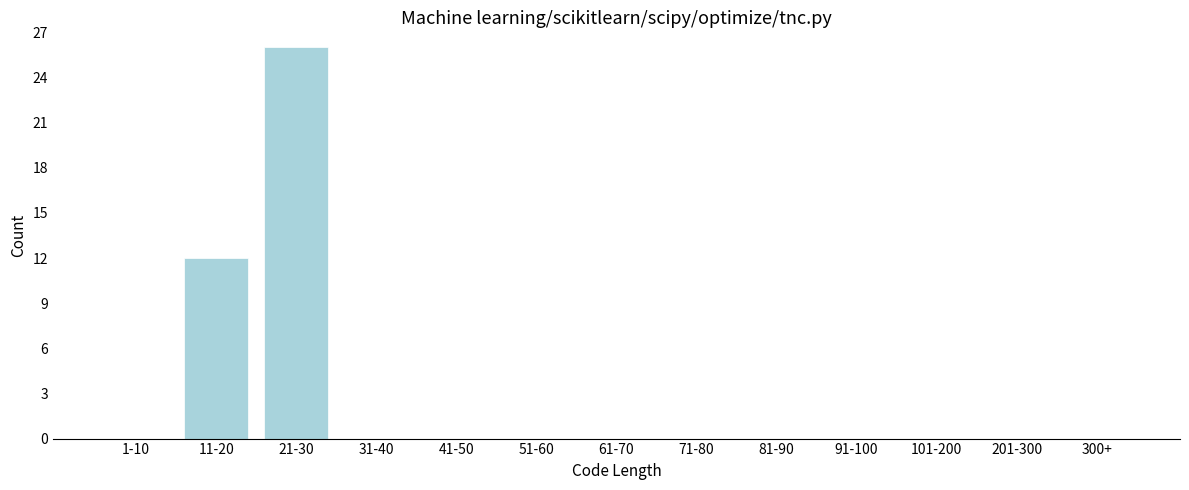

Reading left to right, extract all data points from this chart.

1-10=0	11-20=12	21-30=26	31-40=0	41-50=0	51-60=0	61-70=0	71-80=0	81-90=0	91-100=0	101-200=0	201-300=0	300+=0